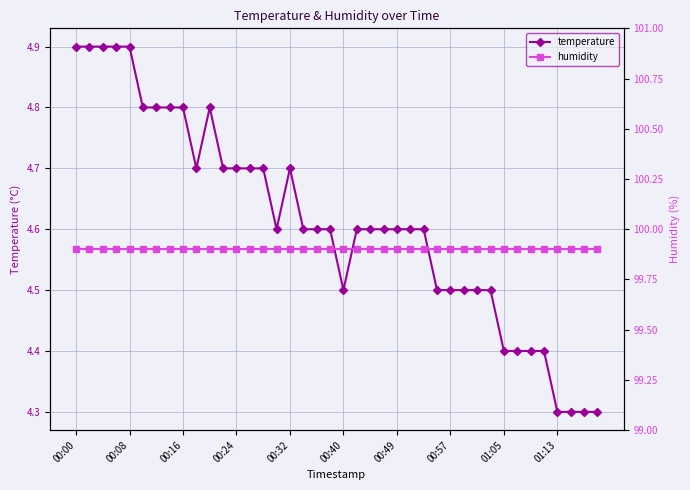

What is the difference between the highest and lowest values at 00:00?

95.0